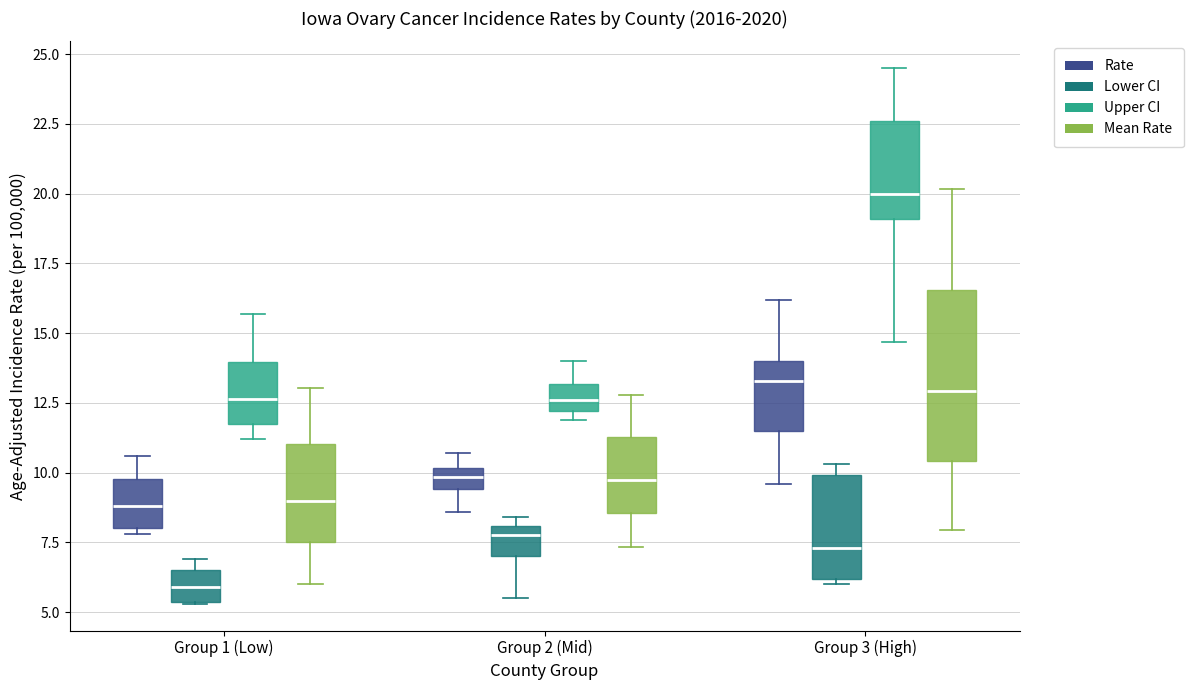

Which box's median line is the lowest?

Group 1 (Low) (Lower CI)